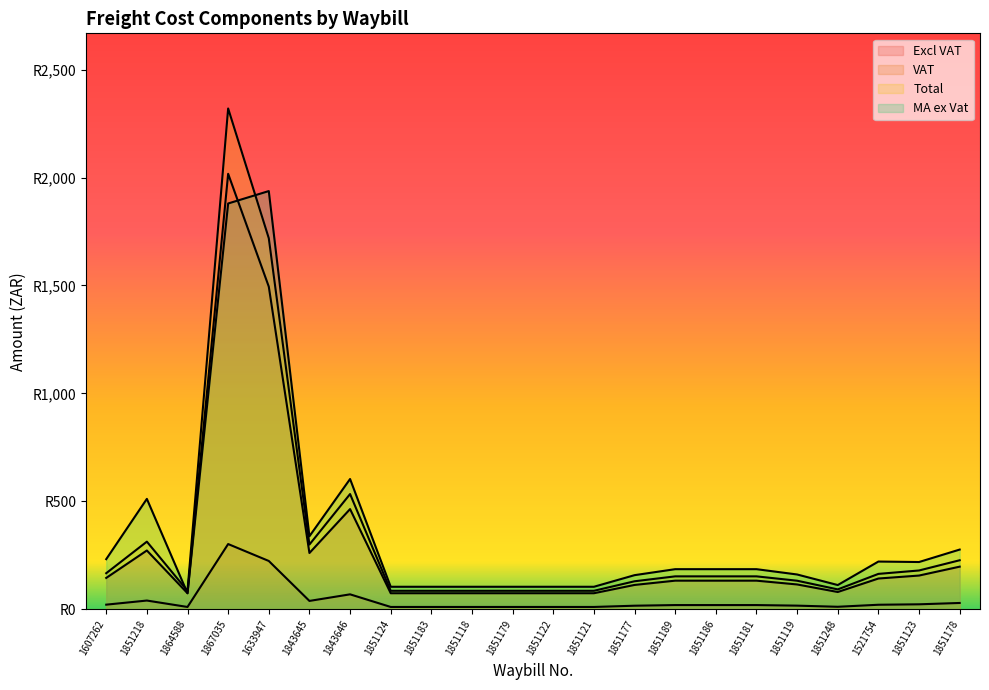

Which series ends up on top after the final intersection of MA ex Vat and Excl VAT?

MA ex Vat